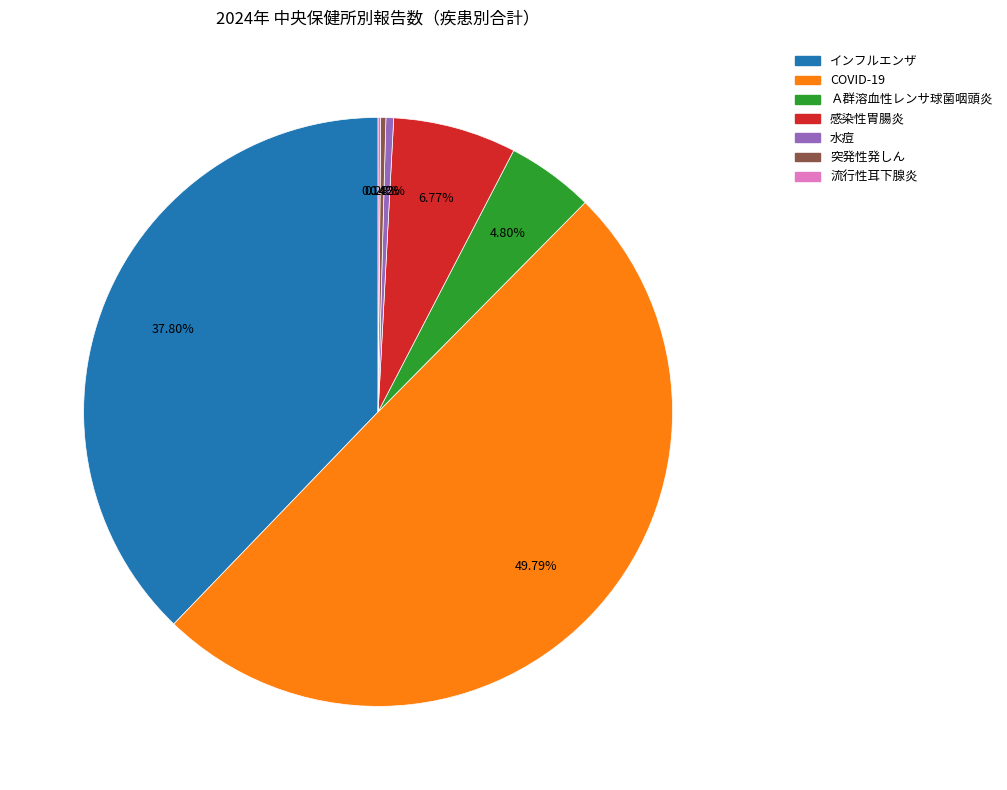

To the nearest percent, what is the difference between the 感染性胃腸炎 and 水痘 slice percentages?

6%